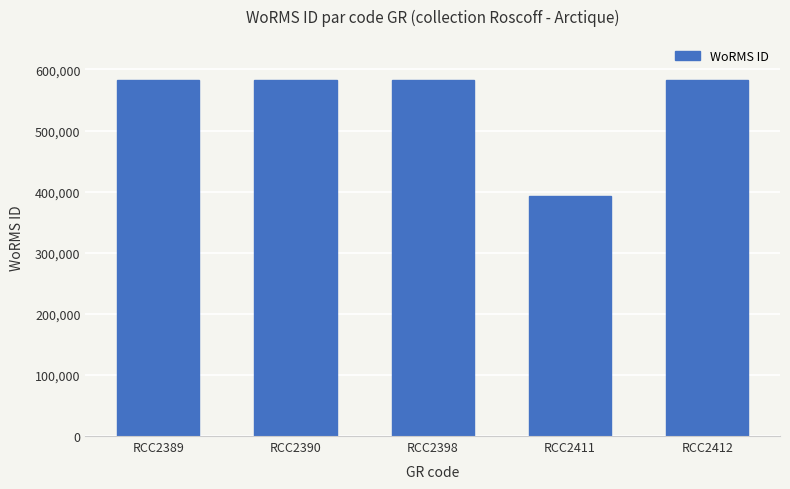

What is the smallest value displayed?

393087